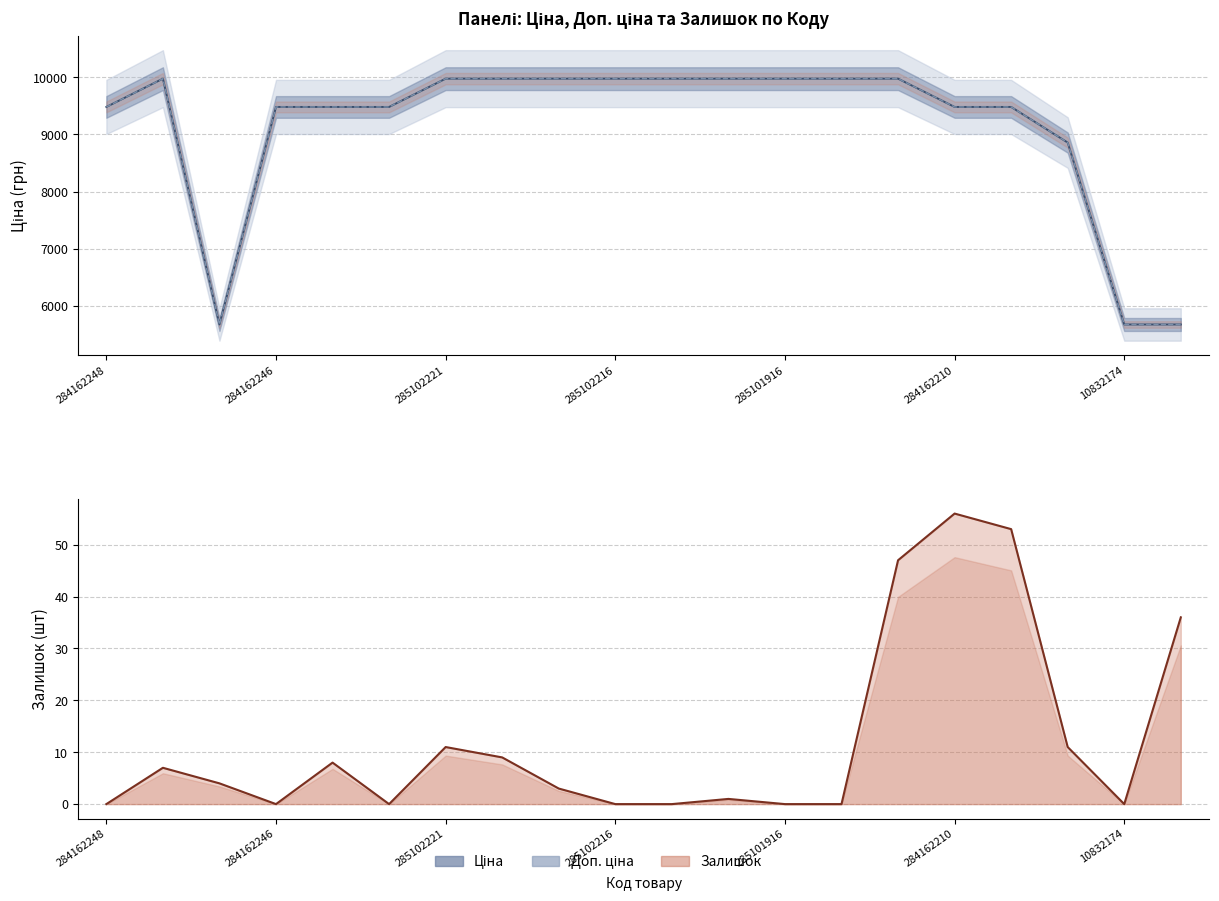

How many values in the Ціна series are below 9974?

10